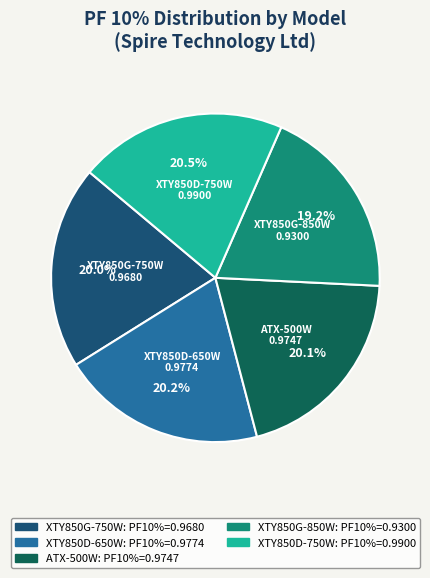

Between XTY850G-850W and ATX-500W, which is larger?

ATX-500W